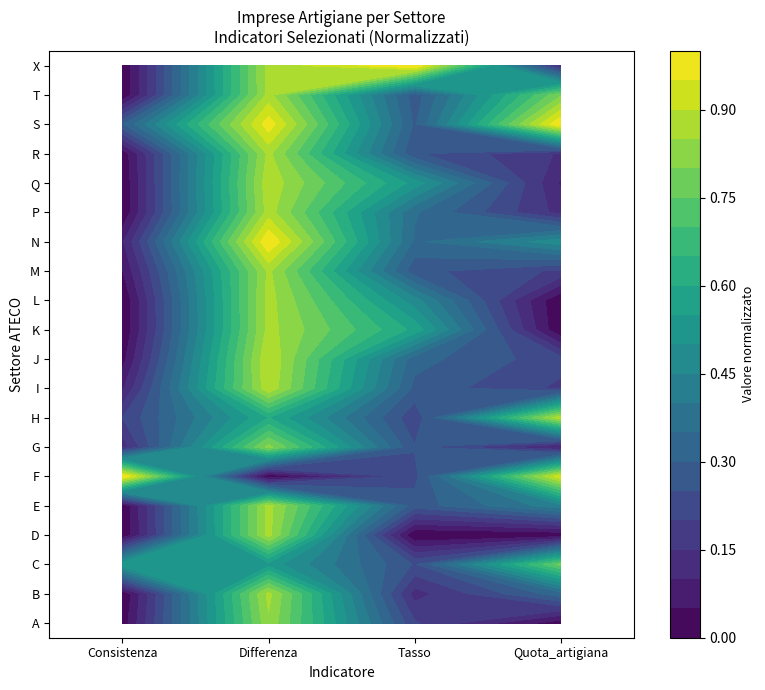

What is the approximate value of K at Differenza?

0.9